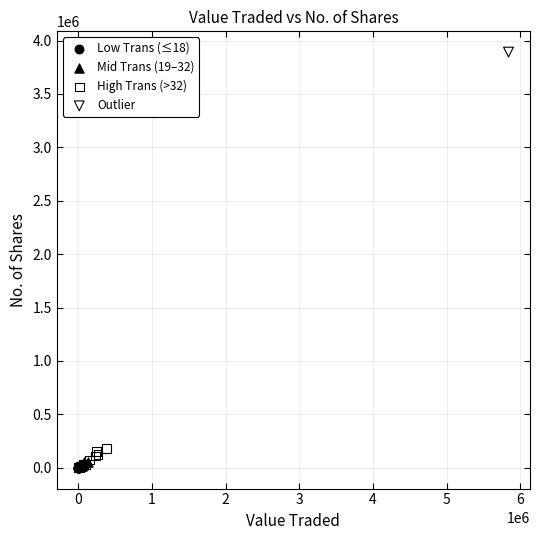

What are all the series names shown in the legend?

Low Trans (≤18), Mid Trans (19–32), High Trans (>32), Outlier